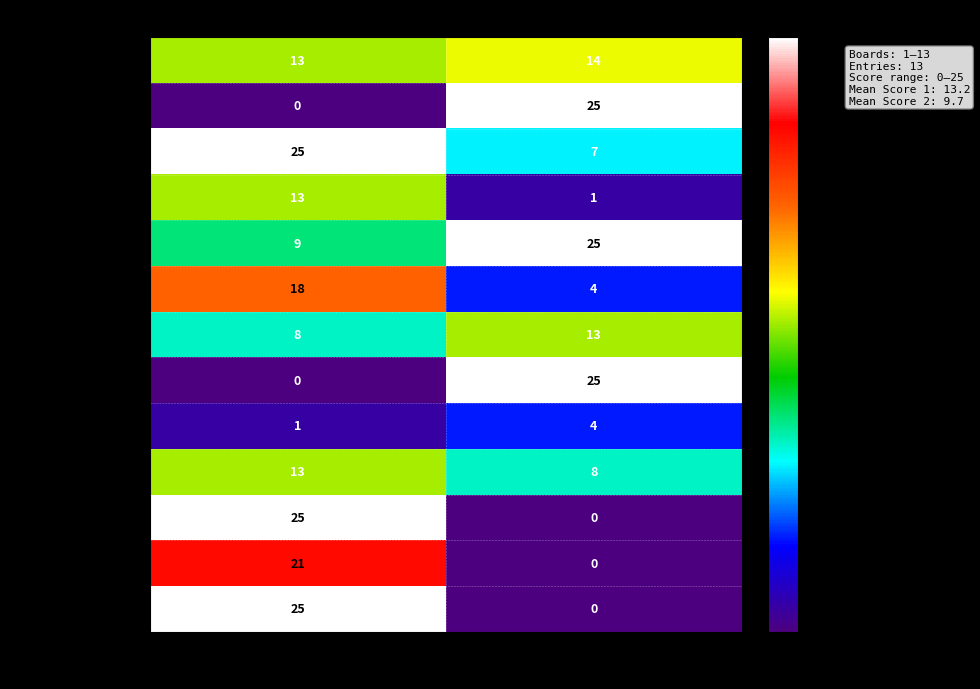

Reading left to right, extract all data points from this chart.

Lerouge Benoit: 13	14
Sieger Alain: 0	25
Chatelain Mathieu: 25	7
Mothe Christian: 13	1
Kugathas Selvarasha: 9	25
Munaron Dominique: 18	4
L5yfcx3i Nfefnbtq: 8	13
Cano Stéphane: 0	25
Olivier Corinne: 1	4
Toubert Olivier: 13	8
Cano Lucien: 25	0
Toto Michel: 21	0
Le Corre Clervie: 25	0